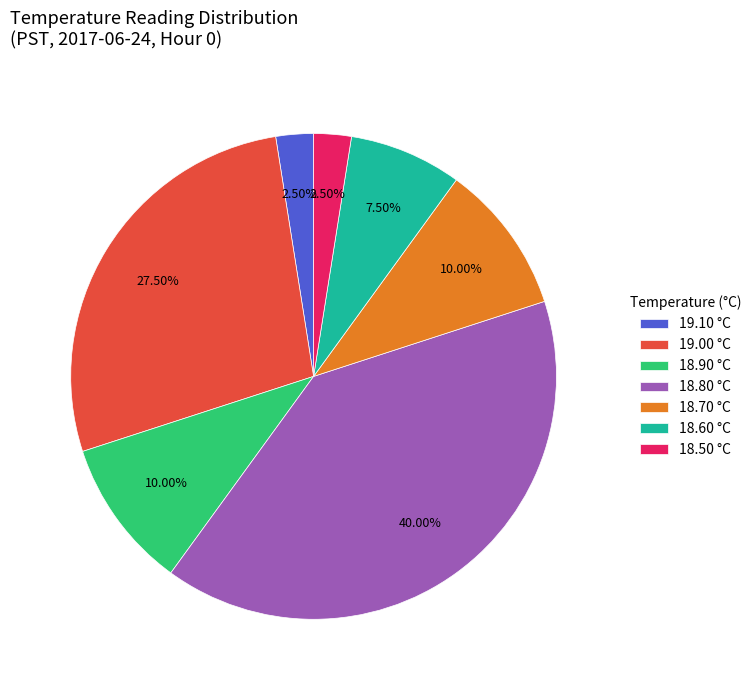

Approximately how many times larger is the value at 18.80 °C compared to 18.70 °C?

4.0